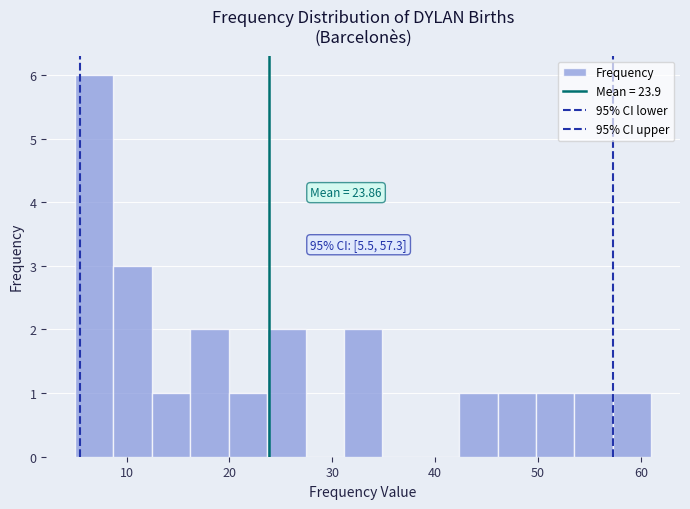

Read against the x-axis, roughly where is the centre of the tallest bar?

7